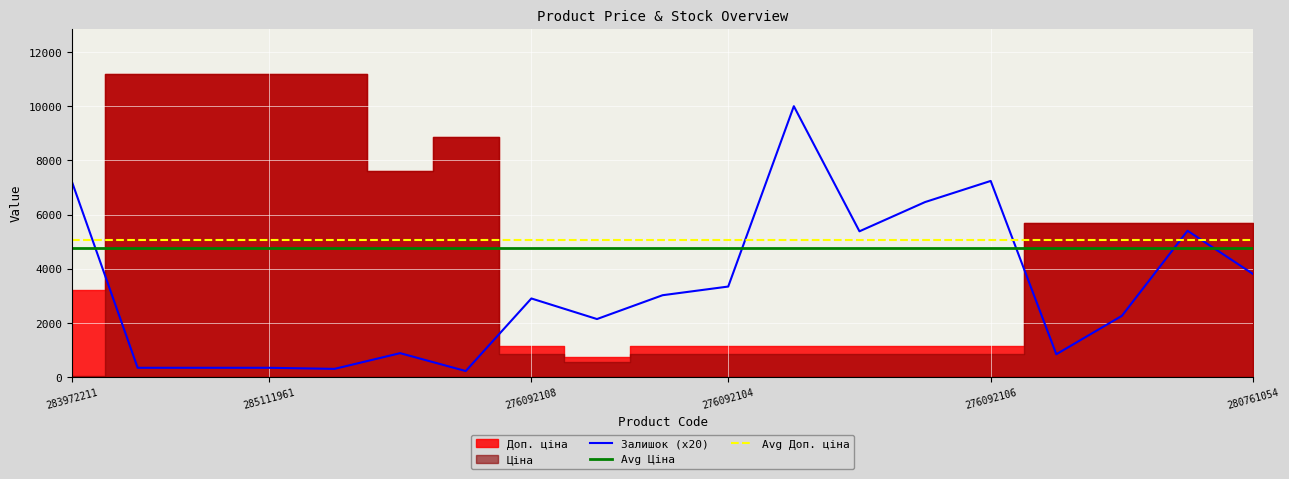

What is the label of the 3rd point from the right?

16